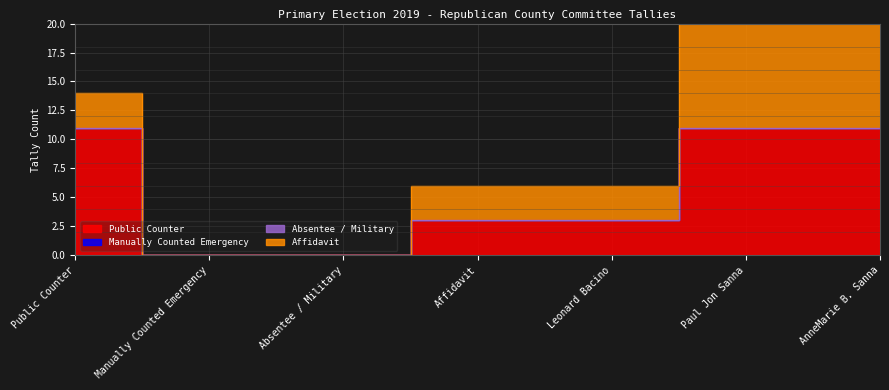

Rank the series by their maximum value, from highest to lowest.

Public Counter, Affidavit, Manually Counted Emergency, Absentee / Military